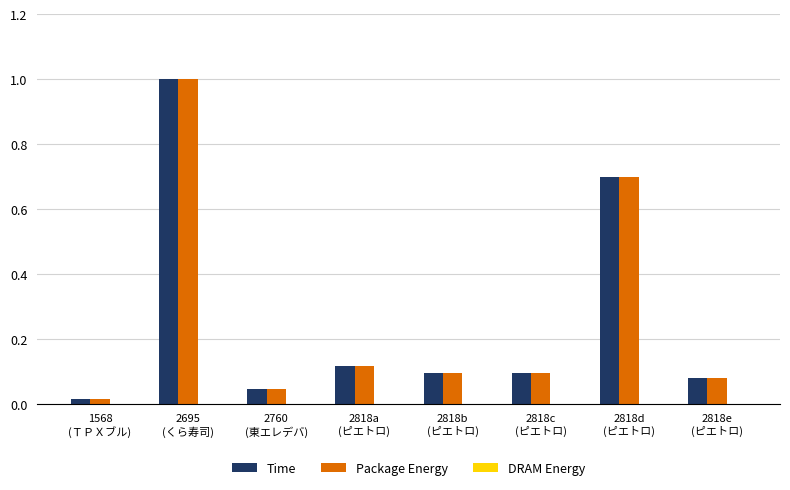

What is the sum of all Package Energy values?

2.1